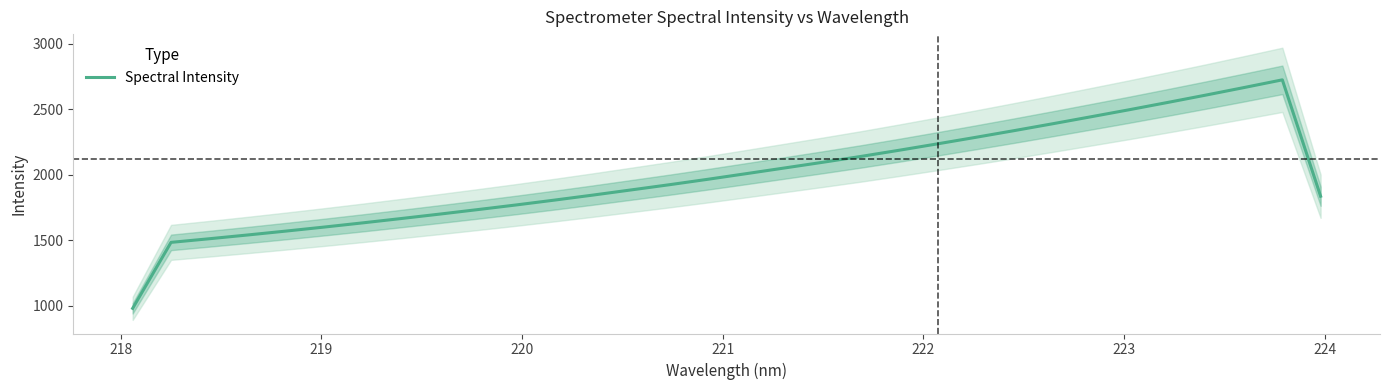

What is the minimum value shown in the chart?

980.7